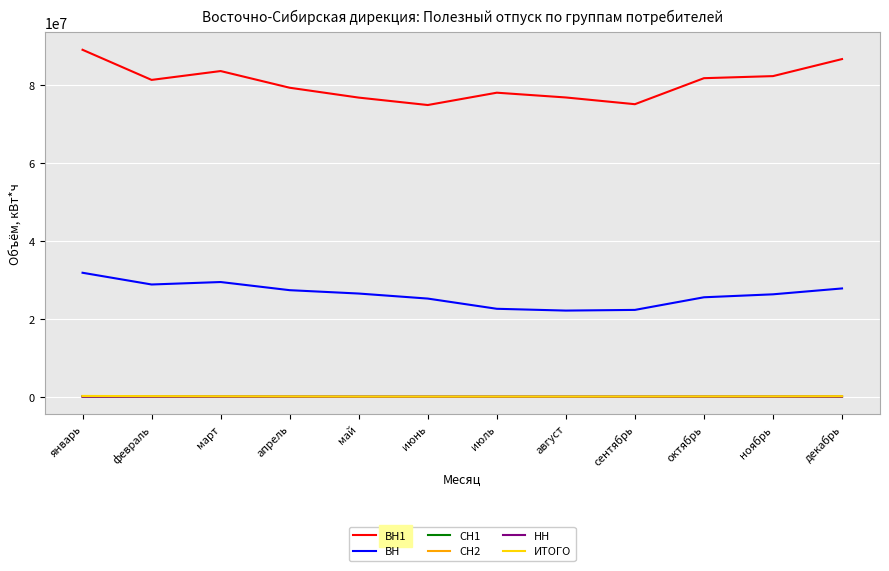

True or false: ВН1 has a value of 76801960 at август.

True